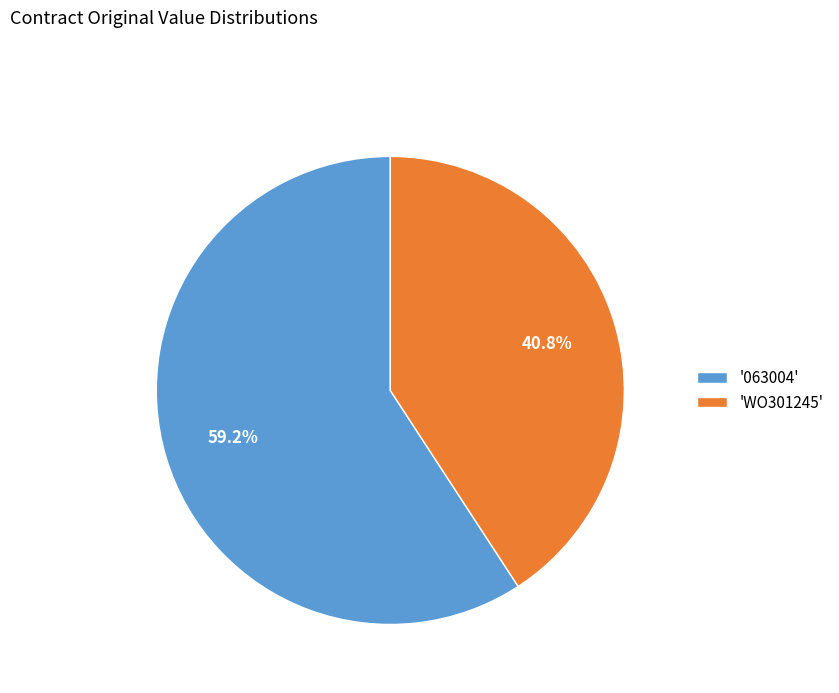

Which has a higher value, '063004' or 'WO301245'?

'063004'